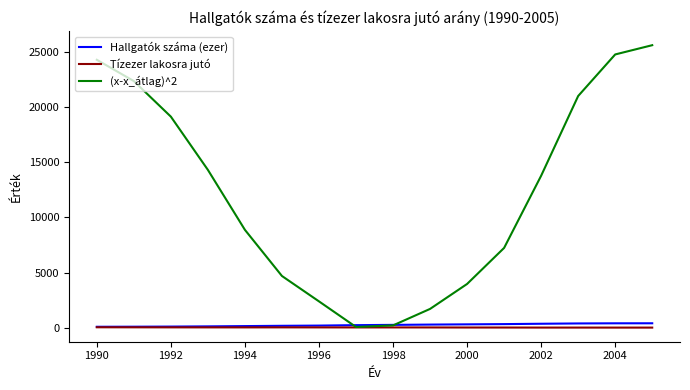

Which series has the widest spread of values?

(x-x_átlag)^2